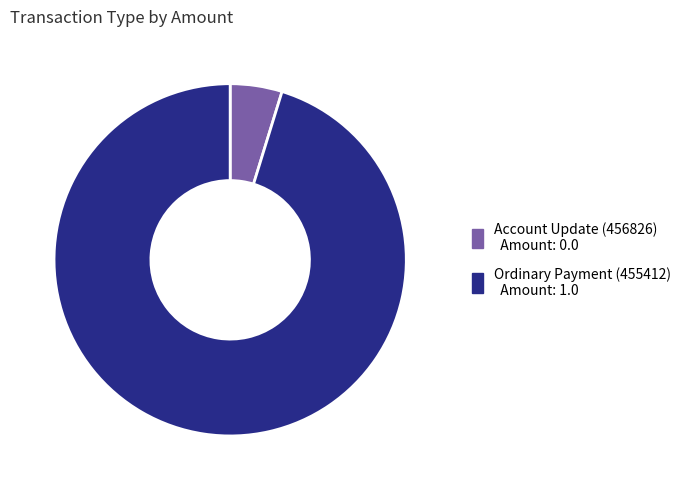

Rank the categories by value from lowest to highest.

Account Update (456826), Ordinary Payment (455412)